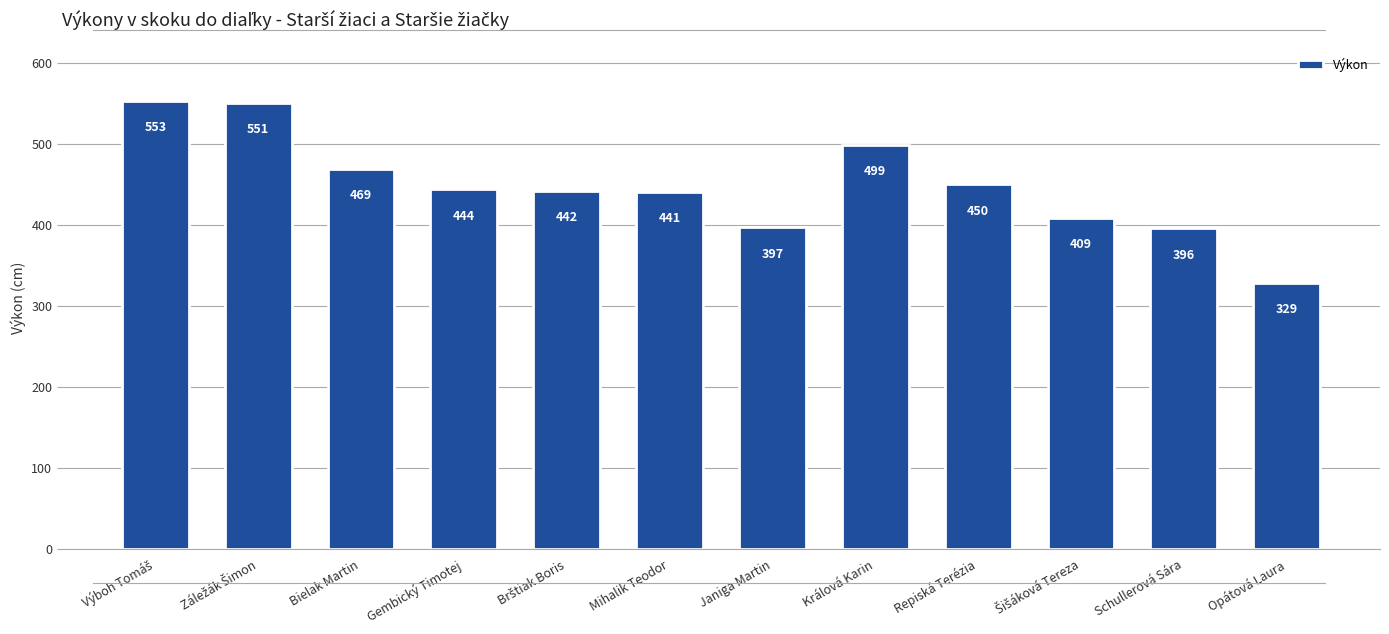

What is the maximum value shown in the chart?

553